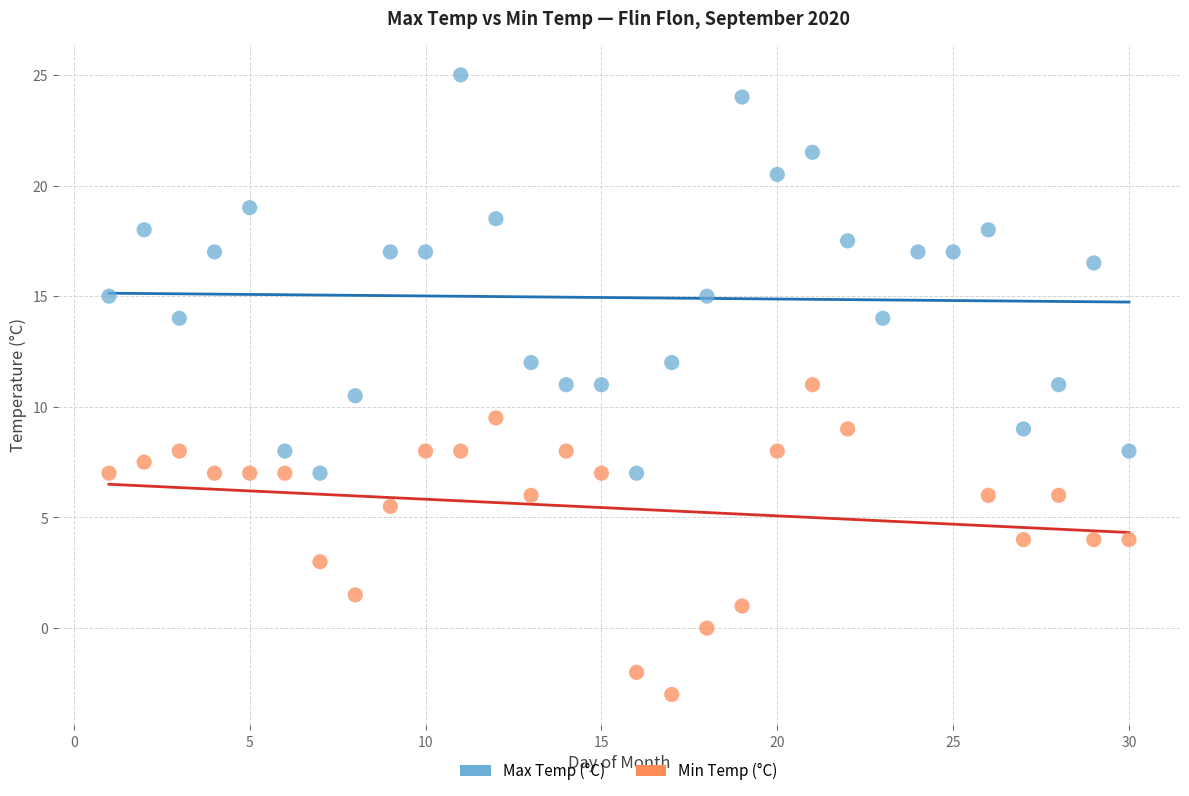

Which series contains the highest Y value?

Max Temp (°C)